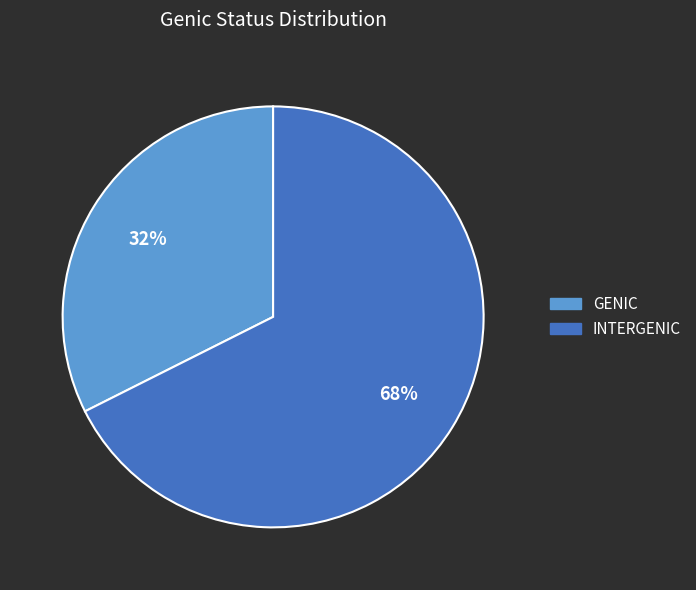

What is the largest slice in the pie chart?

INTERGENIC